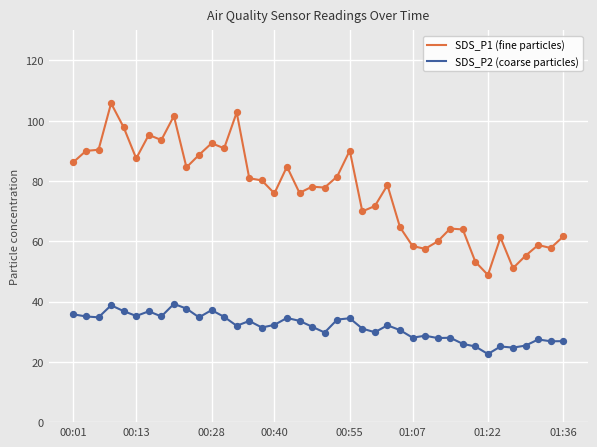

Which series has the largest range (max minus min)?

SDS_P1 (fine particles)